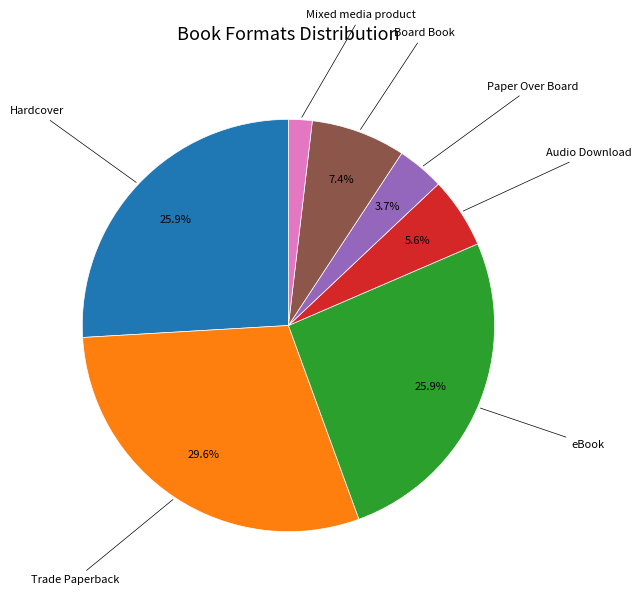

Does any single category account for the majority?

No